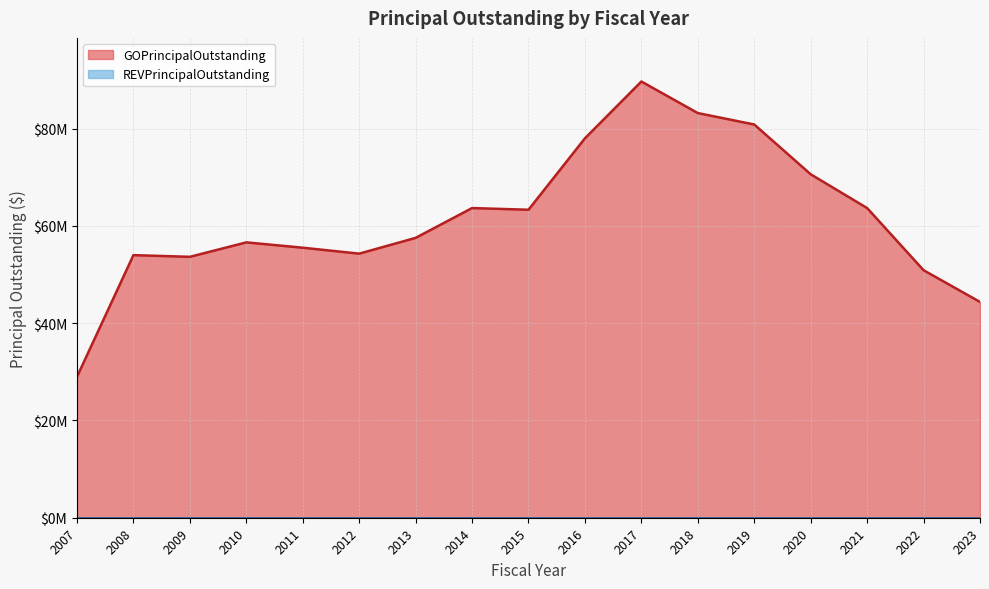

Approximately how many times larger is the value at 2011 compared to 2015?

0.9